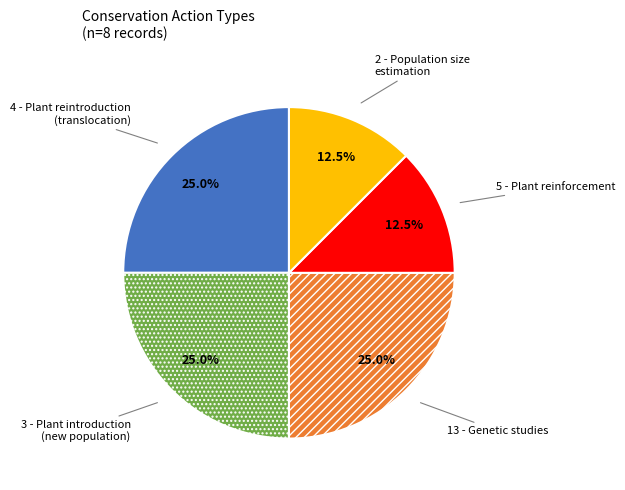

Which has a higher value, 5 - Plant reinforcement or 13 - Genetic studies?

13 - Genetic studies